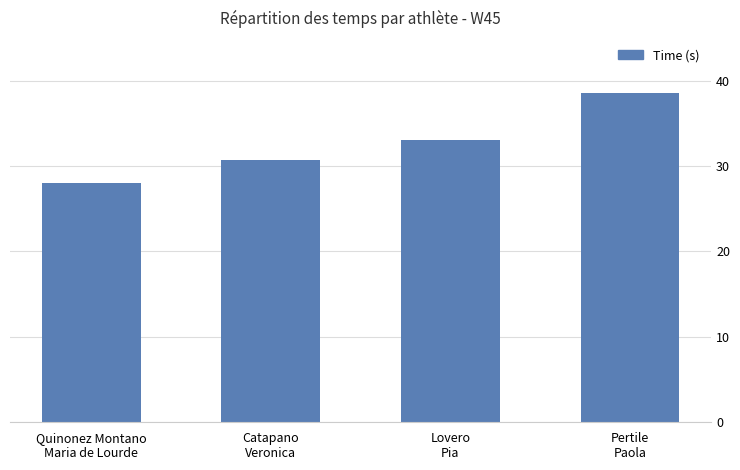

List the labels in order of value, largest first.

Pertile
Paola, Lovero
Pia, Catapano
Veronica, Quinonez Montano
Maria de Lourde